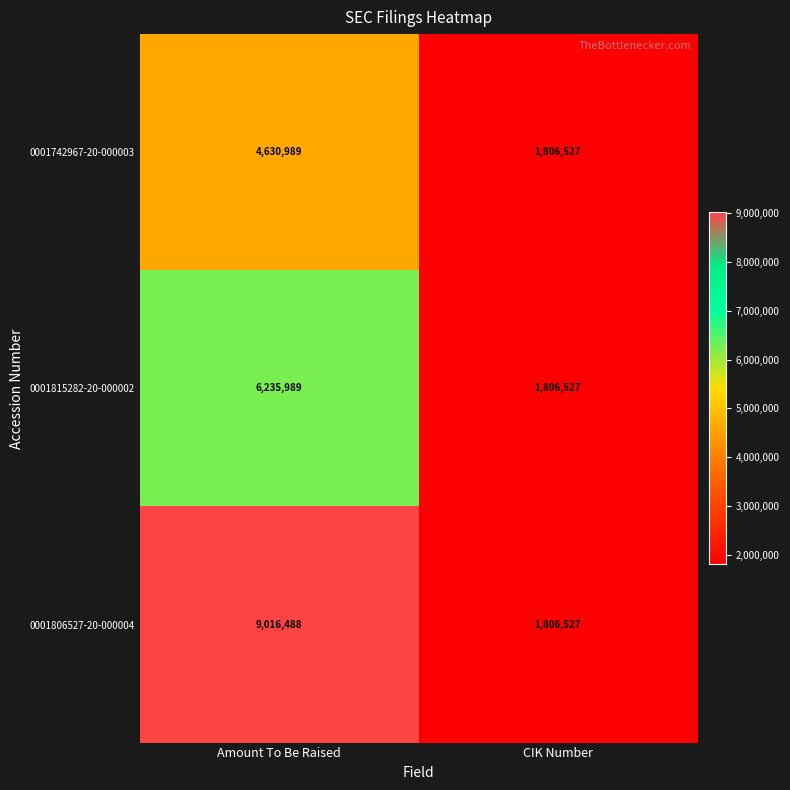

Which series has the widest spread of values?

0001806527-20-000004